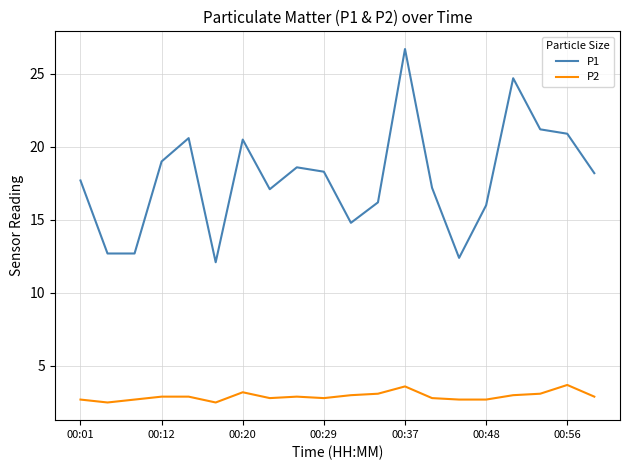

What is the difference between the second highest and second lowest values in the P1 series?

12.3